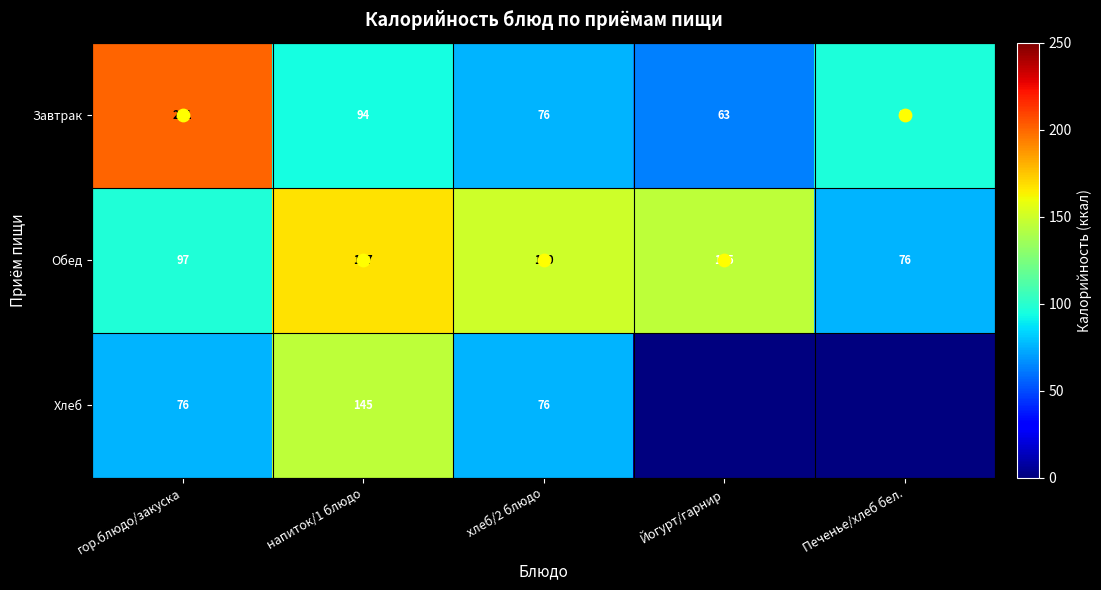

Which category has the lowest value in the Хлеб series?

Йогурт/гарнир